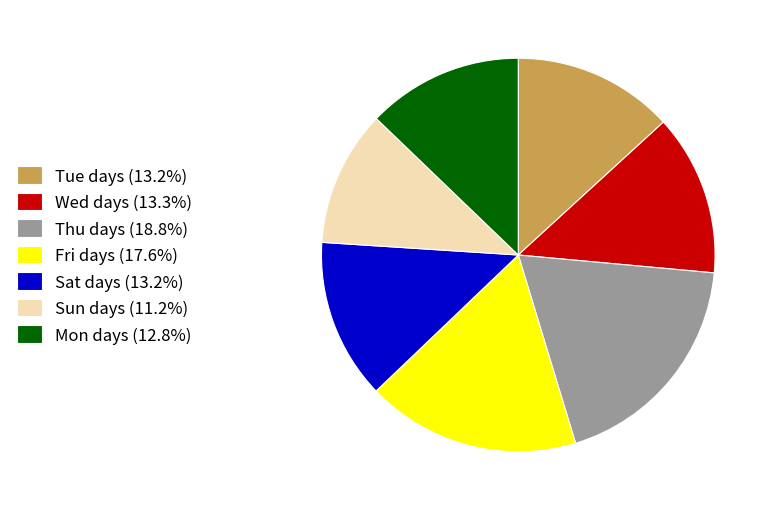

What is the ratio of the value at Thu days (18.8%) to the value at Sun days (11.2%)?

1.7